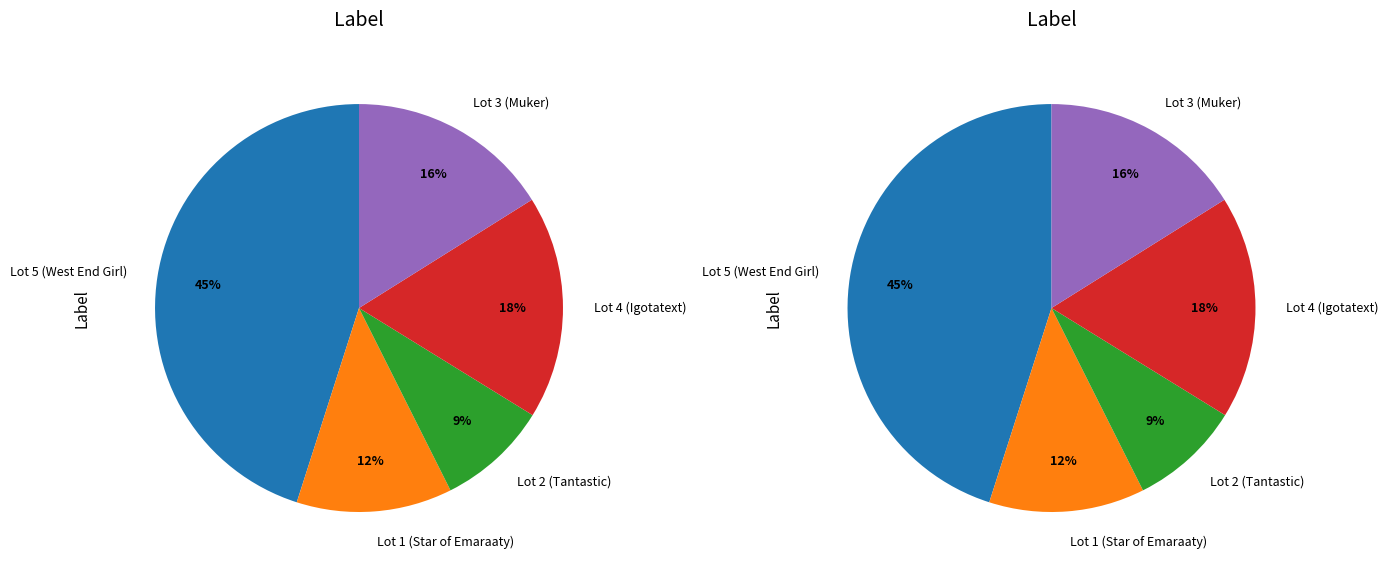

Does Lot 3 (Muker) represent more than half of the total?

No